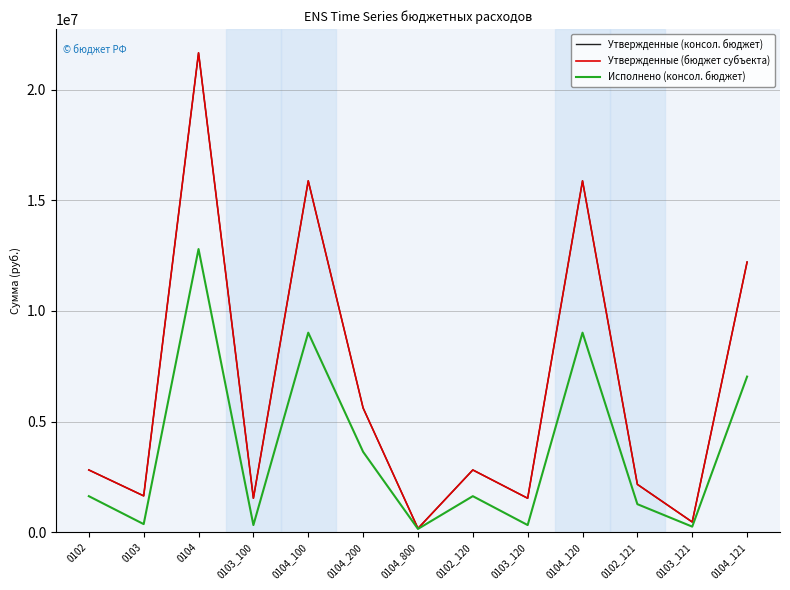

Does the chart have visible grid lines?

Yes